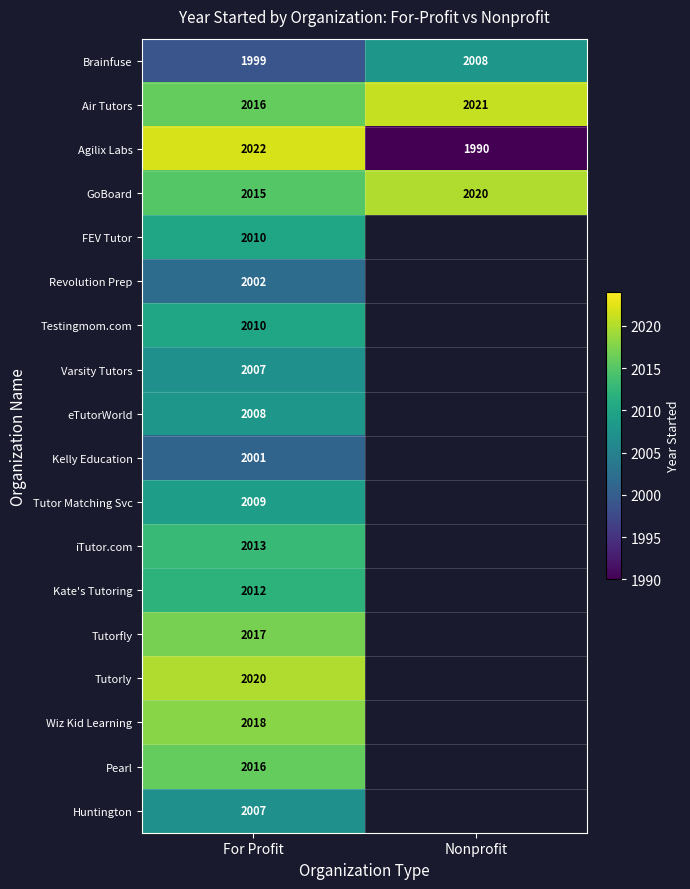

Is the value of FEV Tutor at For Profit greater than the value of Pearl at For Profit?

No